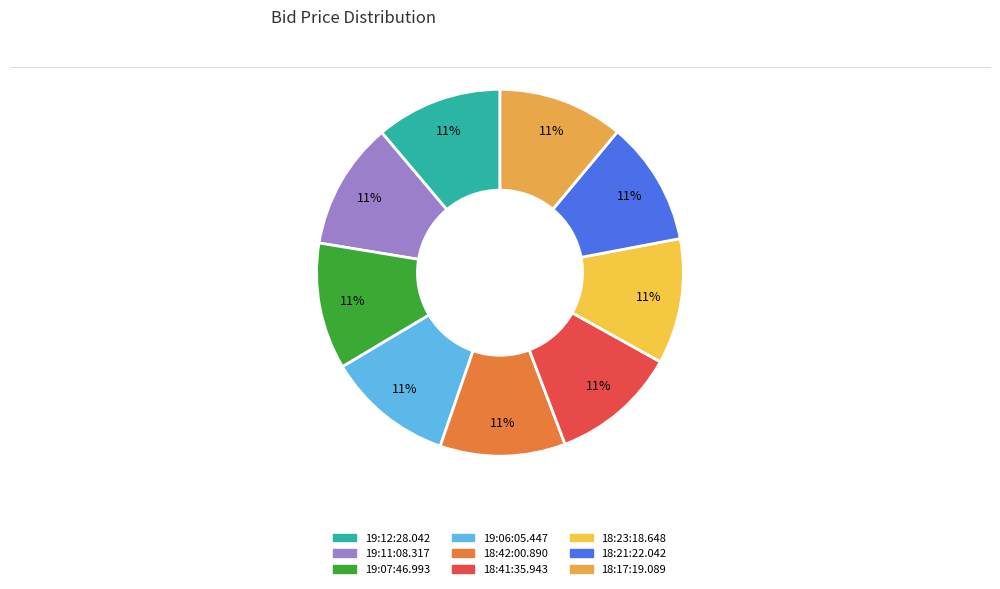

Which slice is the largest?

19:11:08.317